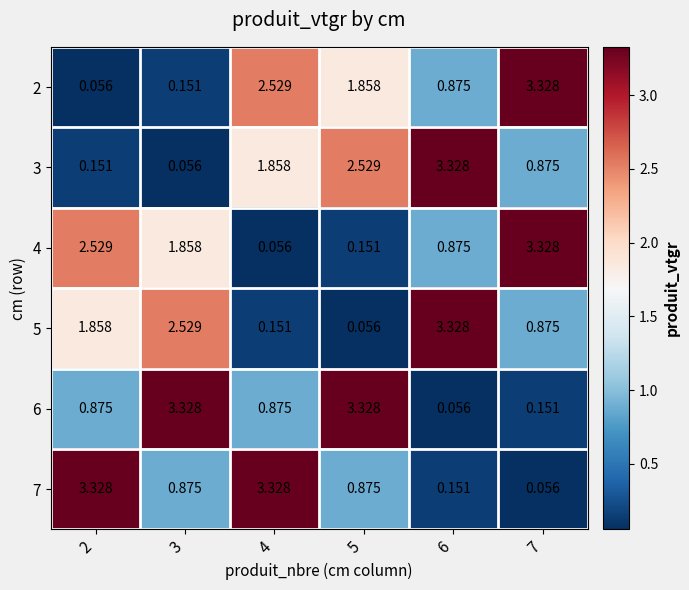

Is the value of 5 at 3 greater than the value of 3 at 3?

Yes